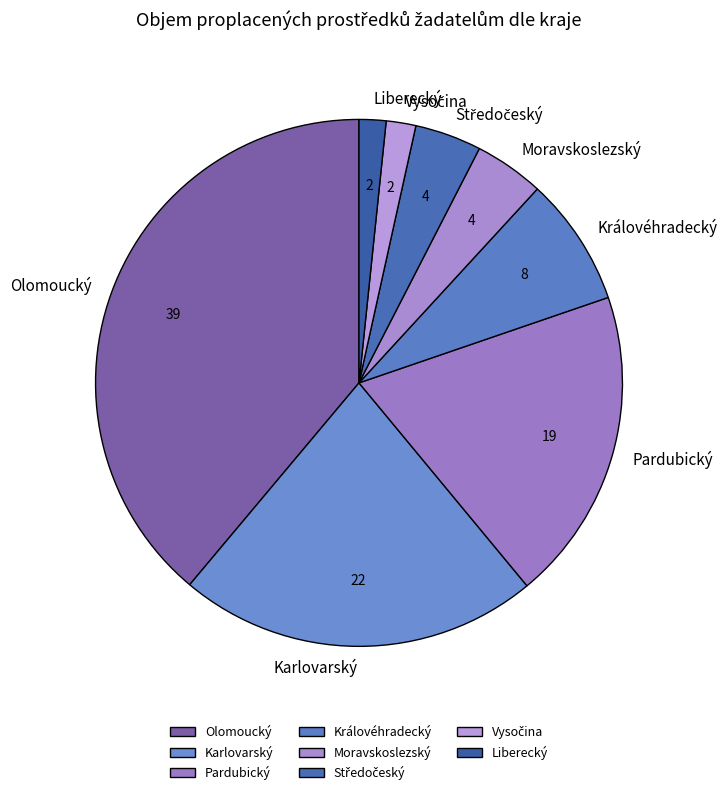

Which category has the biggest portion of the pie?

Olomoucký